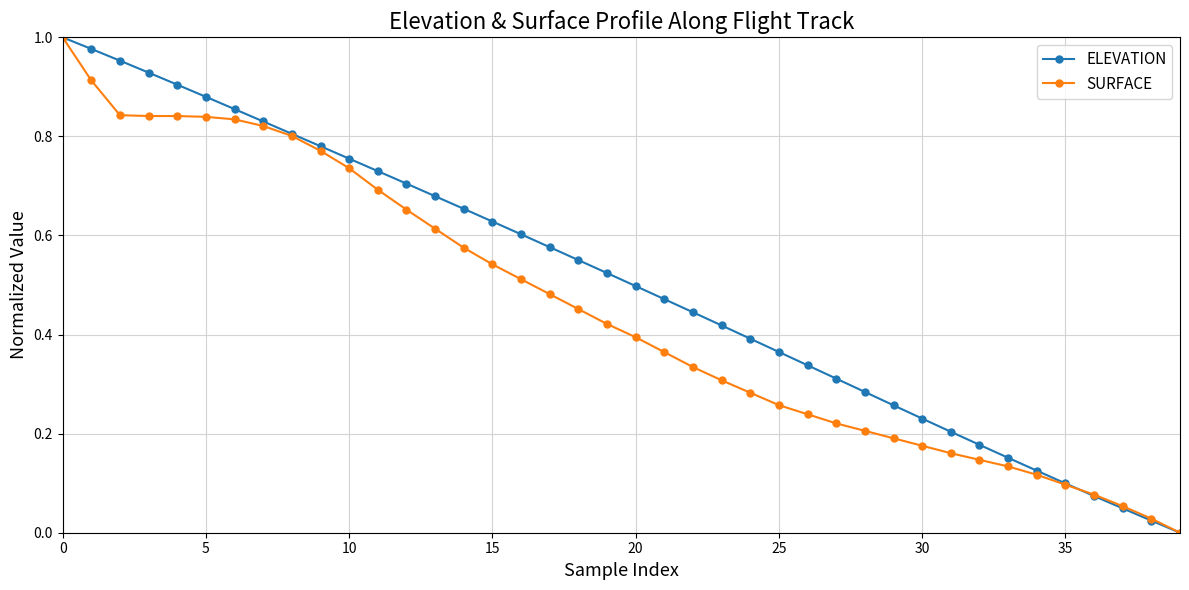

True or false: ELEVATION has more than 2 interior local peaks.

False